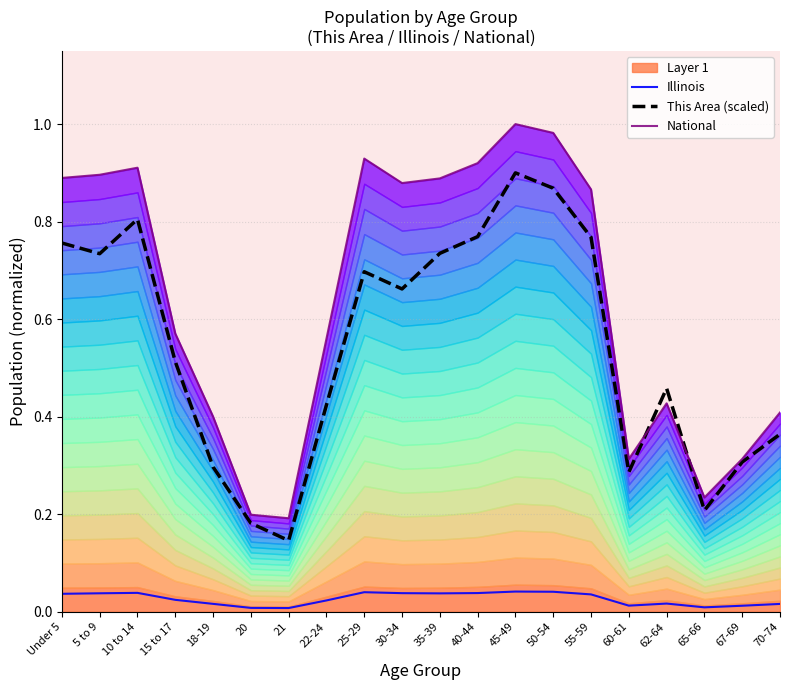

The value of This Area (scaled) at 25-29 is 0.7. True or false?

True